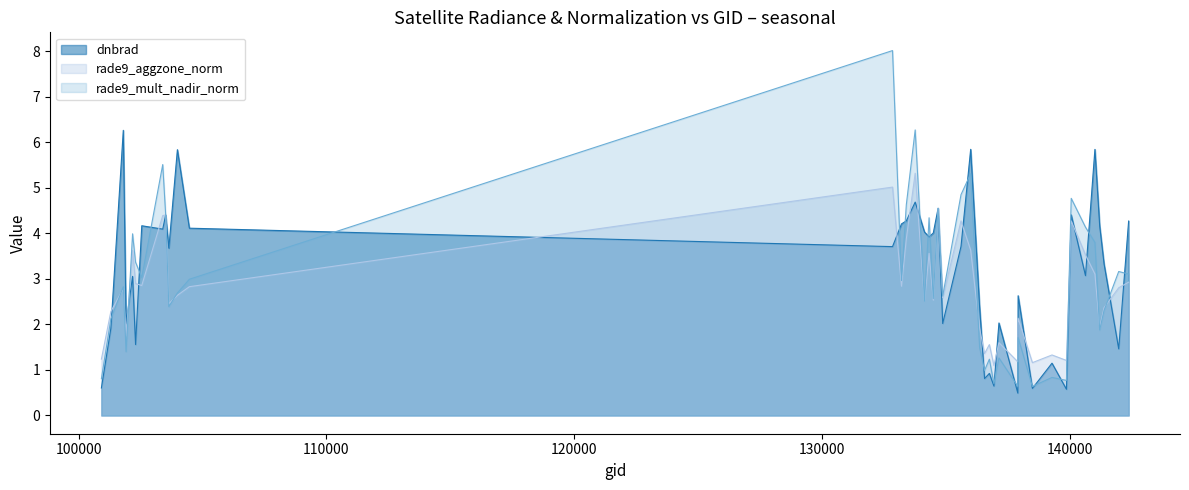

What is the minimum value for rade9_mult_nadir_norm?

0.6